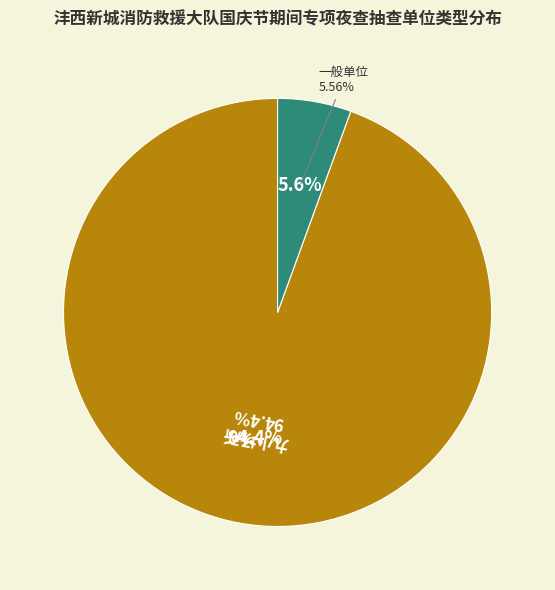

Does 一般单位 represent more than half of the total?

No